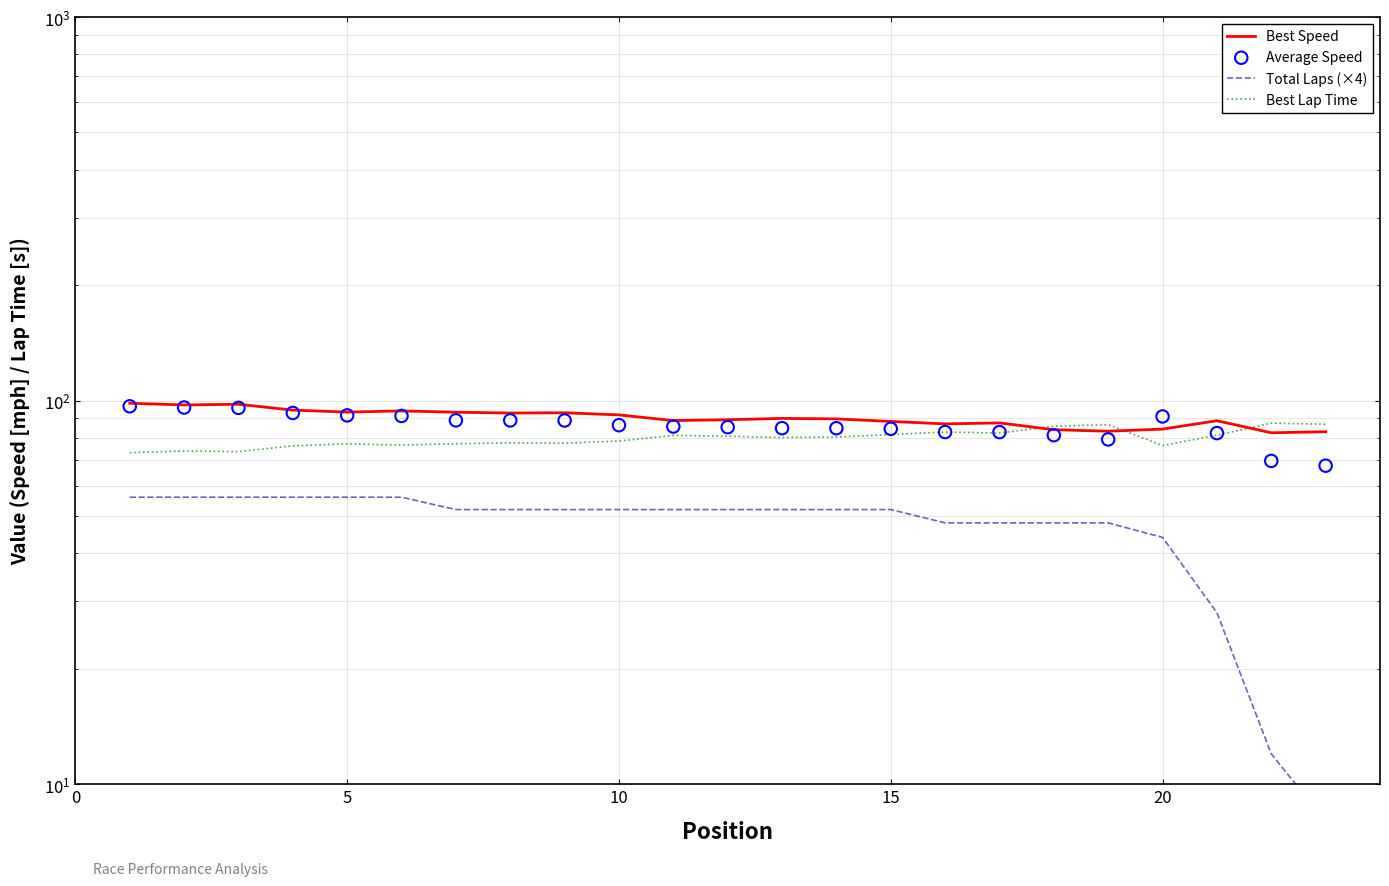

Which series has the widest spread of Y values?

Total Laps (×4)